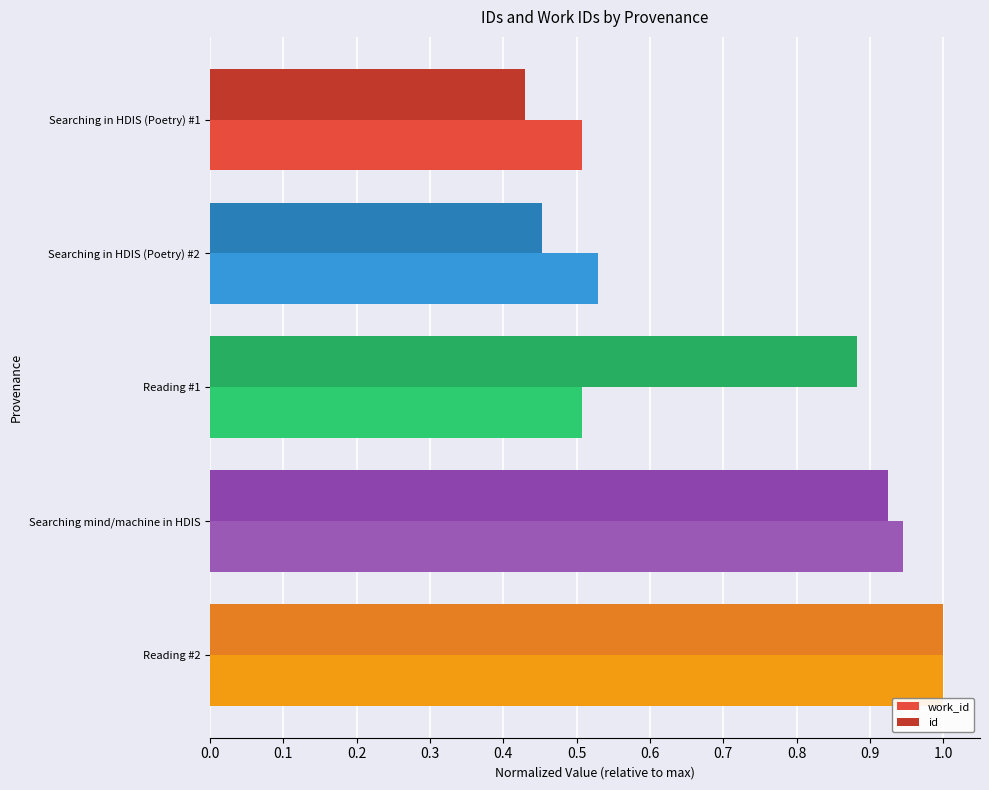

Rank the categories by id value from lowest to highest.

Searching in HDIS (Poetry) #1, Searching in HDIS (Poetry) #2, Reading #1, Searching mind/machine in HDIS, Reading #2